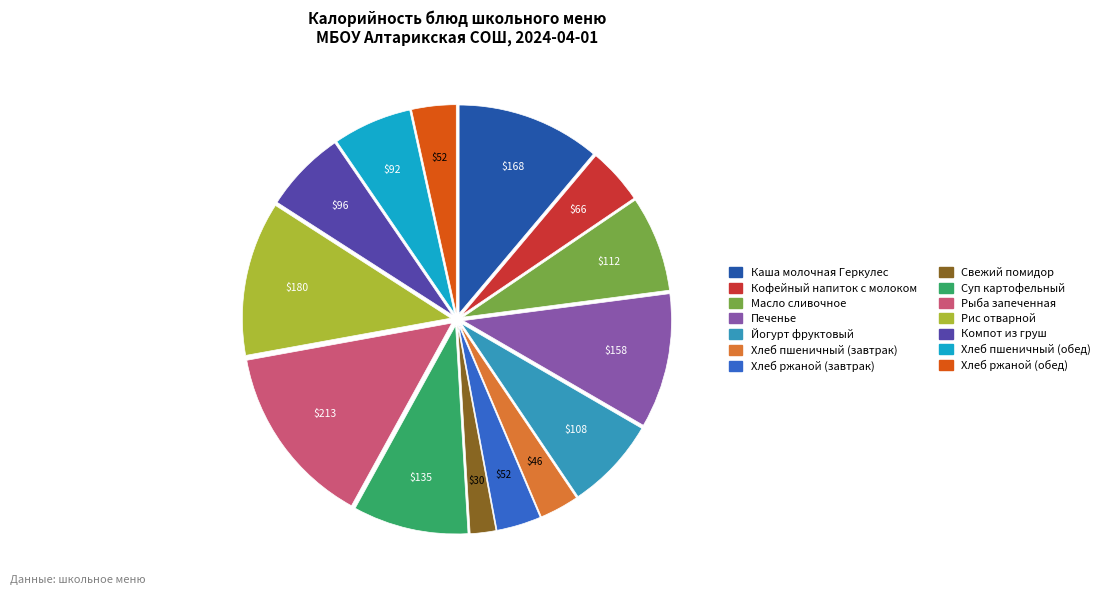

Does Йогурт фруктовый account for over 50% of the chart?

No